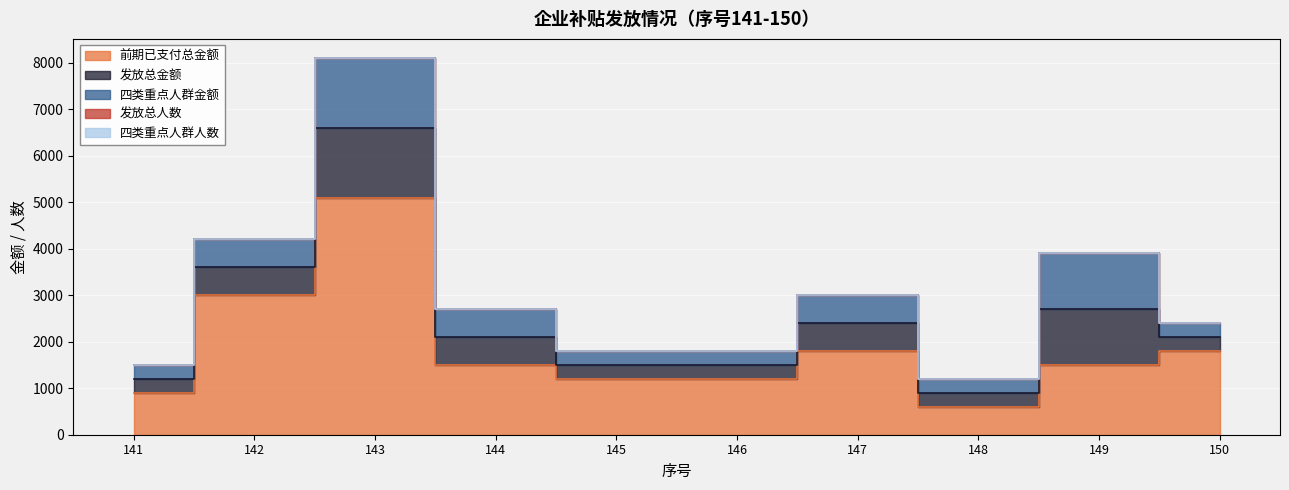

Is it true that 发放总金额 equals 533 at 150?

False